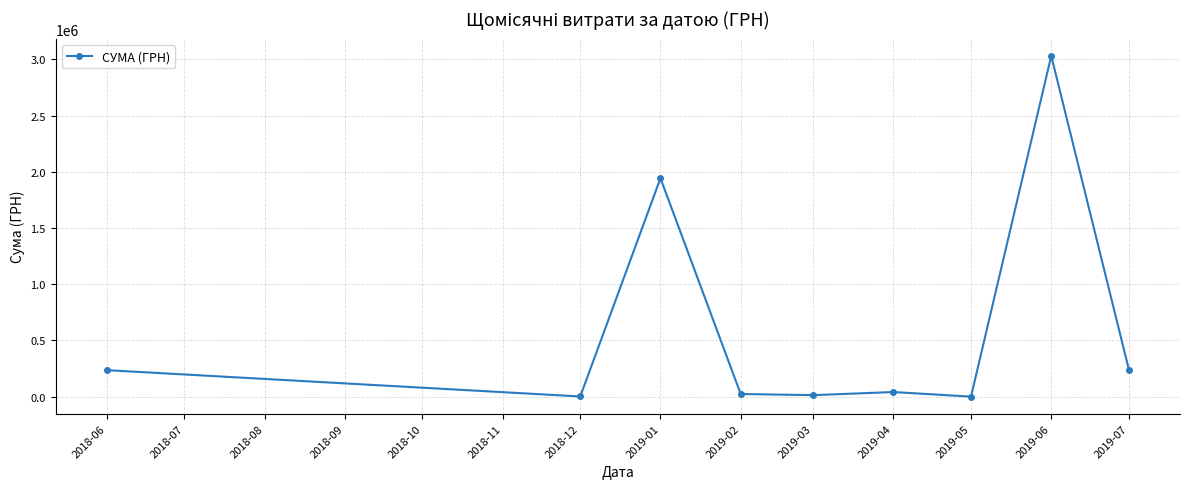

What is the approximate value at 2018-12?

1990.0